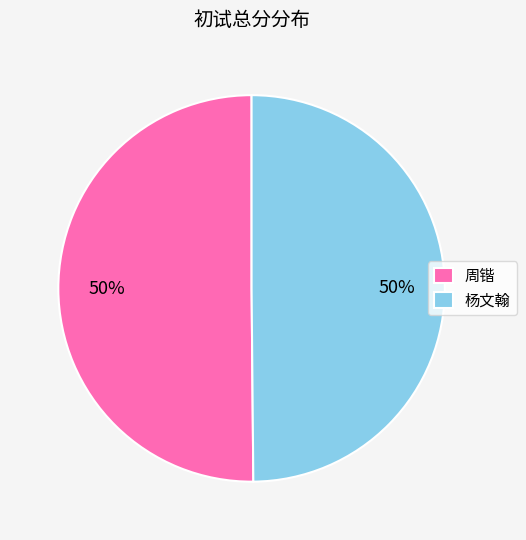

What percentage is the 周锴 slice, to the nearest percent?

50%